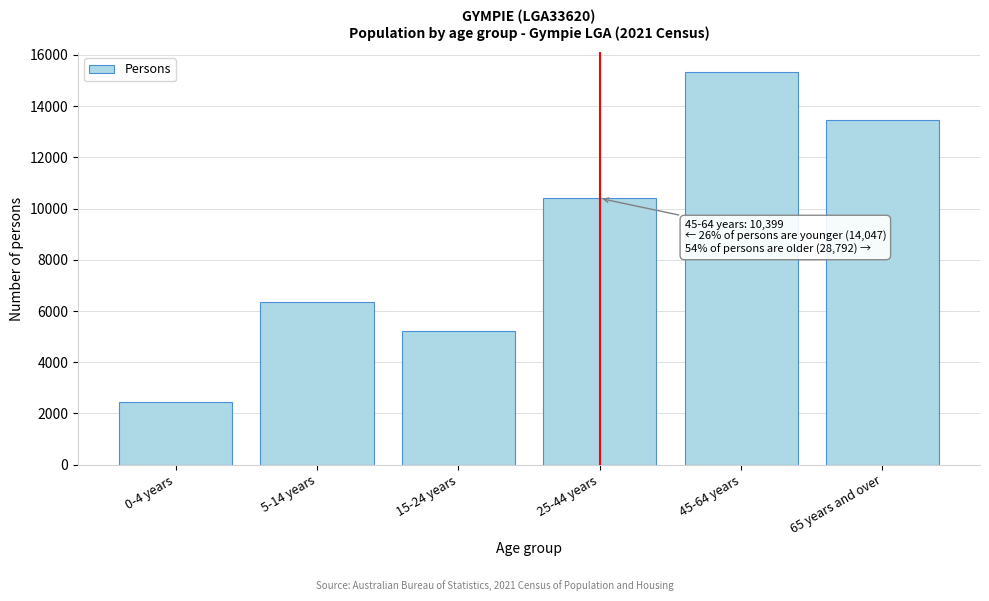

Reading left to right, what are all the values shown in this chart?

0-4 years=2455	5-14 years=6362	15-24 years=5230	25-44 years=10399	45-64 years=15337	65 years and over=13455